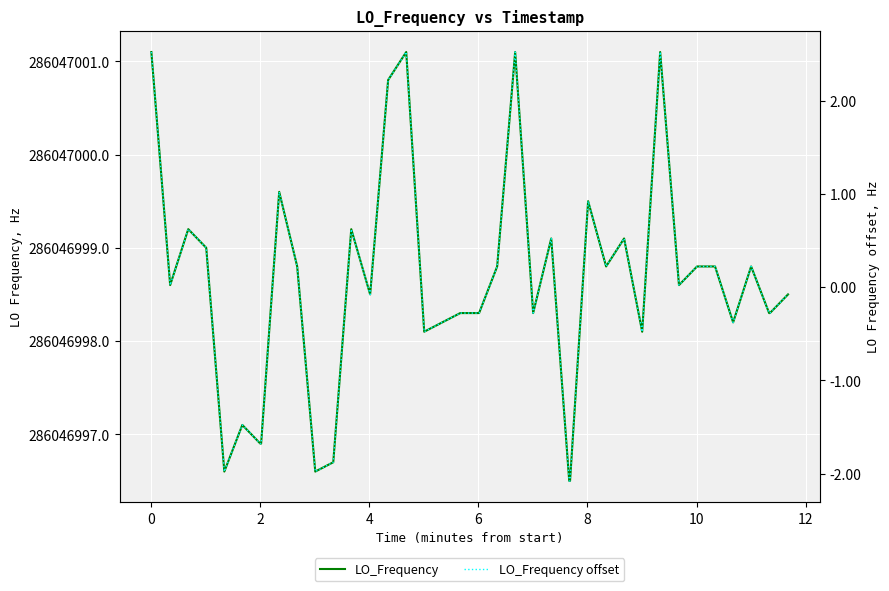

How many values in the LO_Frequency offset series exceed 0?

20